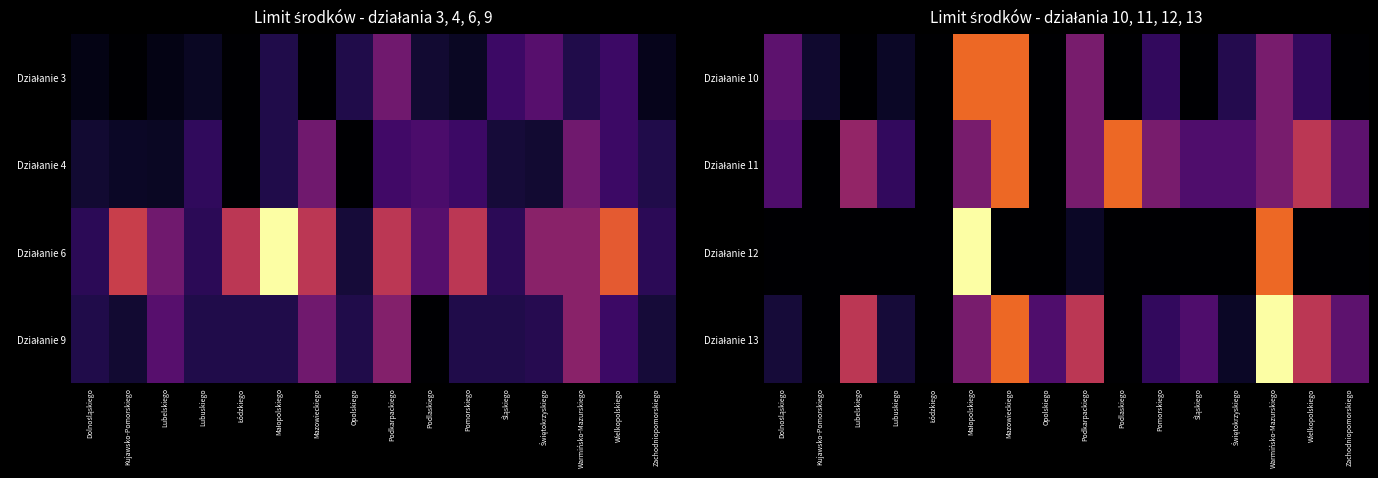

How many values in the Działanie 10 series are below 40000?

8